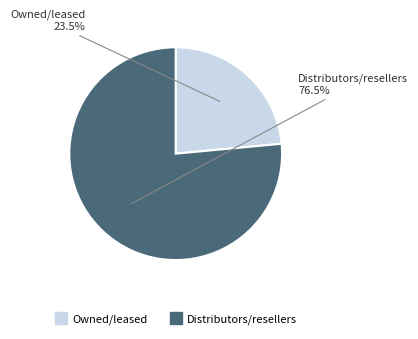

To the nearest percent, what is the average slice percentage?

50%